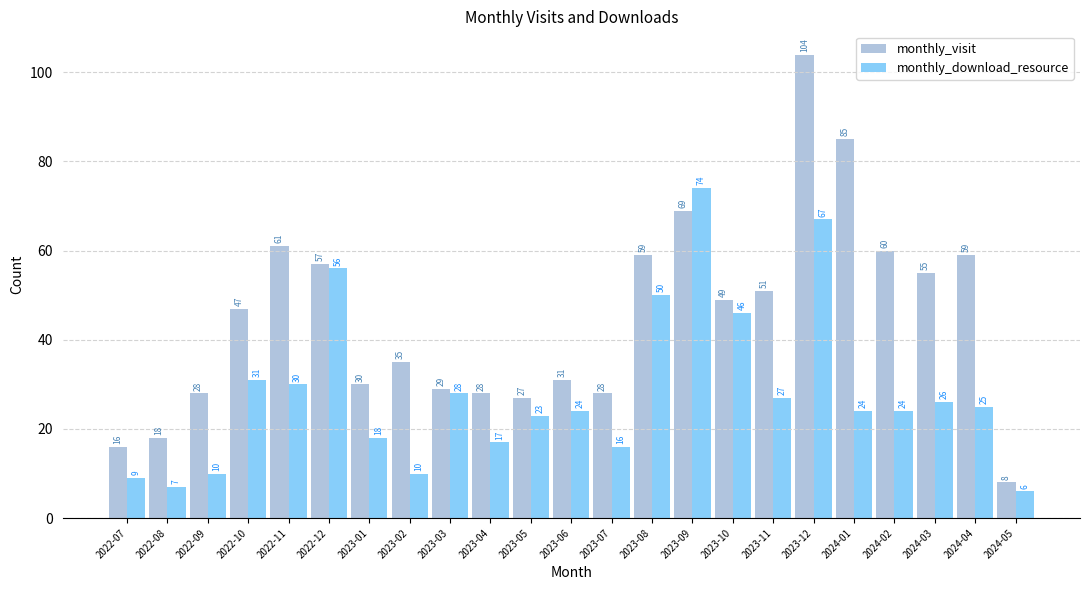

Rank the series by their maximum value, from lowest to highest.

monthly_download_resource, monthly_visit